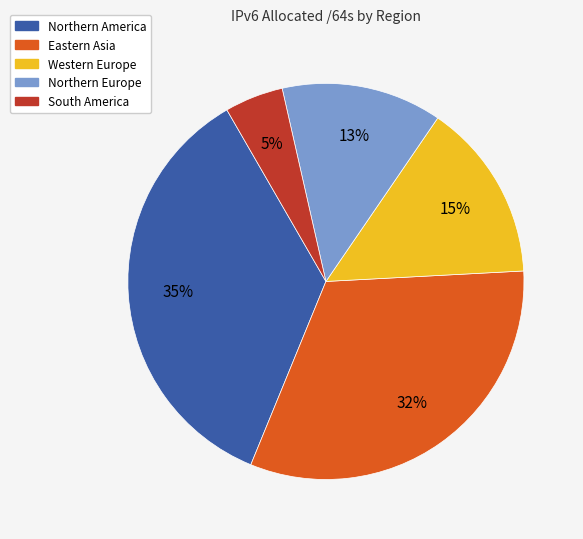

How many segments does this pie chart have?

5